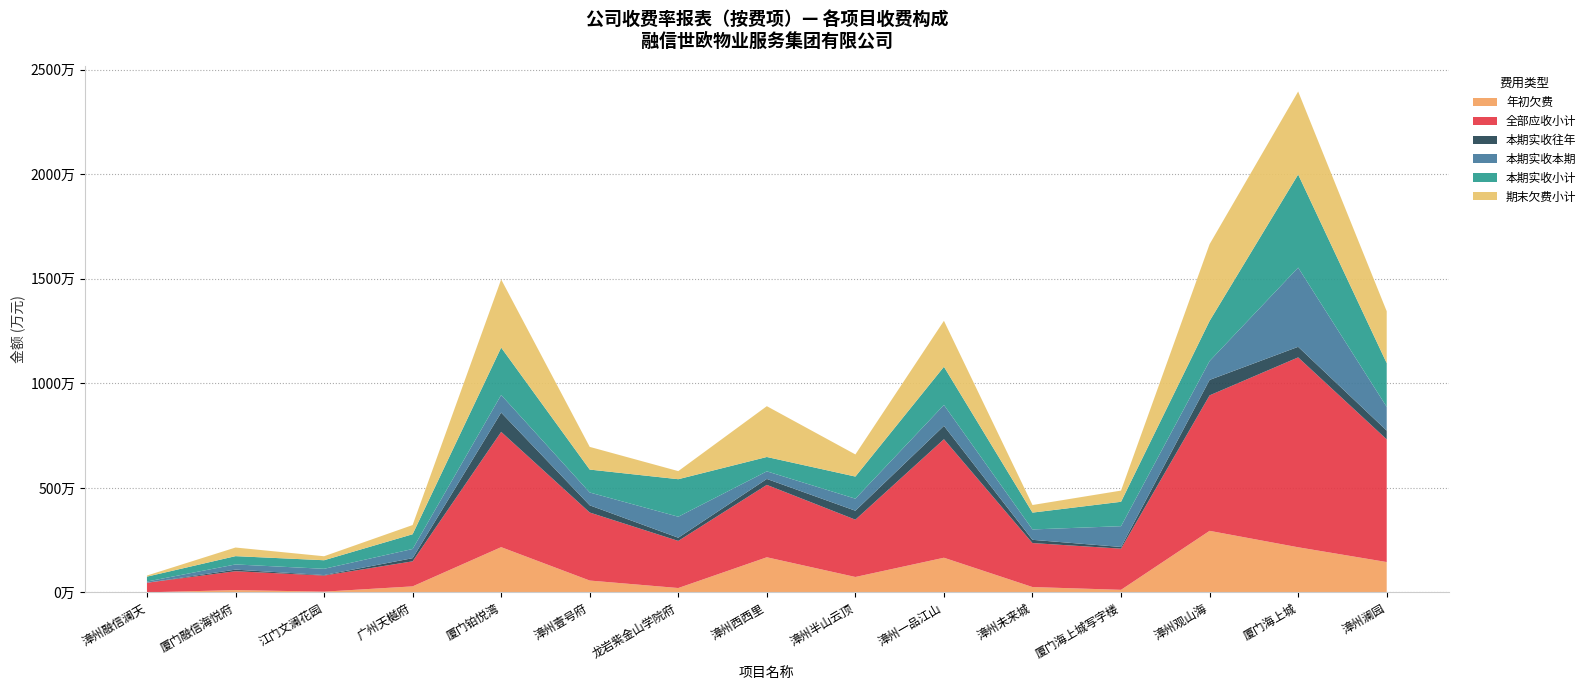

Reading left to right, list all the values displayed in this chart.

年初欠费: 漳州融信澜天=6497.1	厦门融信海悦府=113988.6	江门文澜花园=38773.6	广州天樾府=291160.9	厦门铂悦湾=2167356.1	漳州壹号府=570366.1	龙岩紫金山学院府=212618.2	漳州西西里=1683166.7	漳州半山云顶=740700.9	漳州一品江山=1661002.2	漳州未来城=259210.9	厦门海上城写字楼=126449.8	漳州观山海=2947514.4	厦门海上城=2161306.5	漳州澜园=1454756.2
全部应收小计: 漳州融信澜天=458107.2	厦门融信海悦府=902337.2	江门文澜花园=769672.6	广州天樾府=1197871.6	厦门铂悦湾=5512920.3	漳州壹号府=3252824.8	龙岩紫金山学院府=2253150.1	漳州西西里=3462378.2	漳州半山云顶=2740257.5	漳州一品江山=5668555.3	漳州未来城=2103345.9	厦门海上城写字楼=1969057.1	漳州观山海=6478929.2	厦门海上城=9080657.1	漳州澜园=5866249.0
本期实收往年: 漳州融信澜天=0.0	厦门融信海悦府=75783.3	江门文澜花园=23820.9	广州天樾府=150585.6	厦门铂悦湾=921949.4	漳州壹号府=344090.2	龙岩紫金山学院府=152328.1	漳州西西里=284256.6	漳州半山云顶=428157.5	漳州一品江山=637682.3	漳州未来城=155095.8	厦门海上城写字楼=80408.4	漳州观山海=738589.9	厦门海上城=505726.4	漳州澜园=419760.8
本期实收本期: 漳州融信澜天=57496.3	厦门融信海悦府=248487.0	江门文澜花园=299421.6	广州天樾府=439924.0	厦门铂悦湾=842560.4	漳州壹号府=613944.1	龙岩紫金山学院府=1004121.2	漳州西西里=362891.8	漳州半山云顶=576178.4	漳州一品江山=998692.0	漳州未来城=496577.8	厦门海上城写字楼=993924.0	漳州观山海=903117.3	厦门海上城=3788185.8	漳州澜园=1134531.1
本期实收小计: 漳州融信澜天=234611.6	厦门融信海悦府=396219.5	江门文澜花园=409522.5	广州天樾府=704961.2	厦门铂悦湾=2266305.8	漳州壹号府=1095682.1	龙岩紫金山学院府=1793914.8	漳州西西里=686136.6	漳州半山云顶=1057771.4	漳州一品江山=1827260.7	漳州未来城=804974.7	厦门海上城写字楼=1166553.9	漳州观山海=1917380.1	厦门海上城=4453012.4	漳州澜园=2092487.6
期末欠费小计: 漳州融信澜天=52686.0	厦门融信海悦府=412418.4	江门文澜花园=190874.2	广州天樾府=439602.2	厦门铂悦湾=3260012.5	漳州壹号府=1085061.0	龙岩紫金山学院府=387337.3	漳州西西里=2430110.8	漳州半山云顶=1058496.3	漳州一品江山=2198537.6	漳州未来城=363090.6	厦门海上城写字楼=535395.7	漳州观山海=3671461.2	厦门海上城=3969237.2	漳州澜园=2481260.5